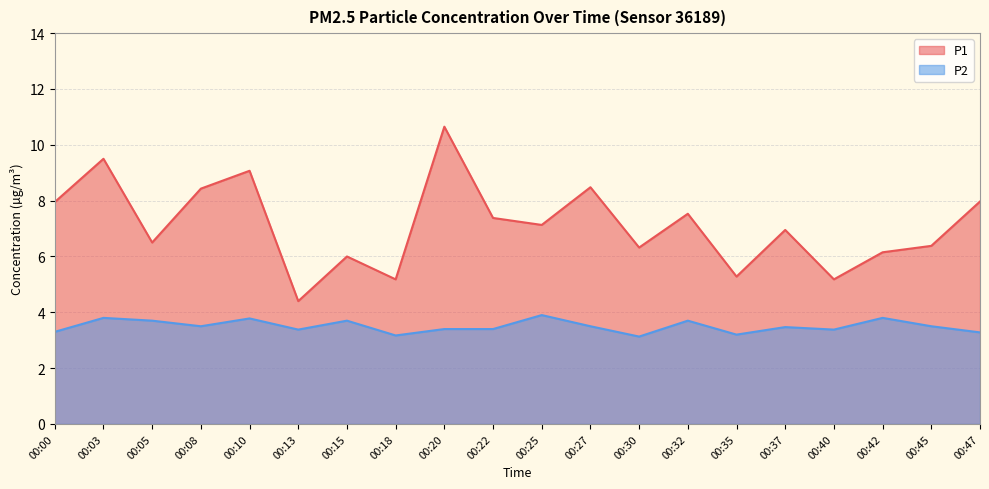

What is the sum of all P1 values?

142.4